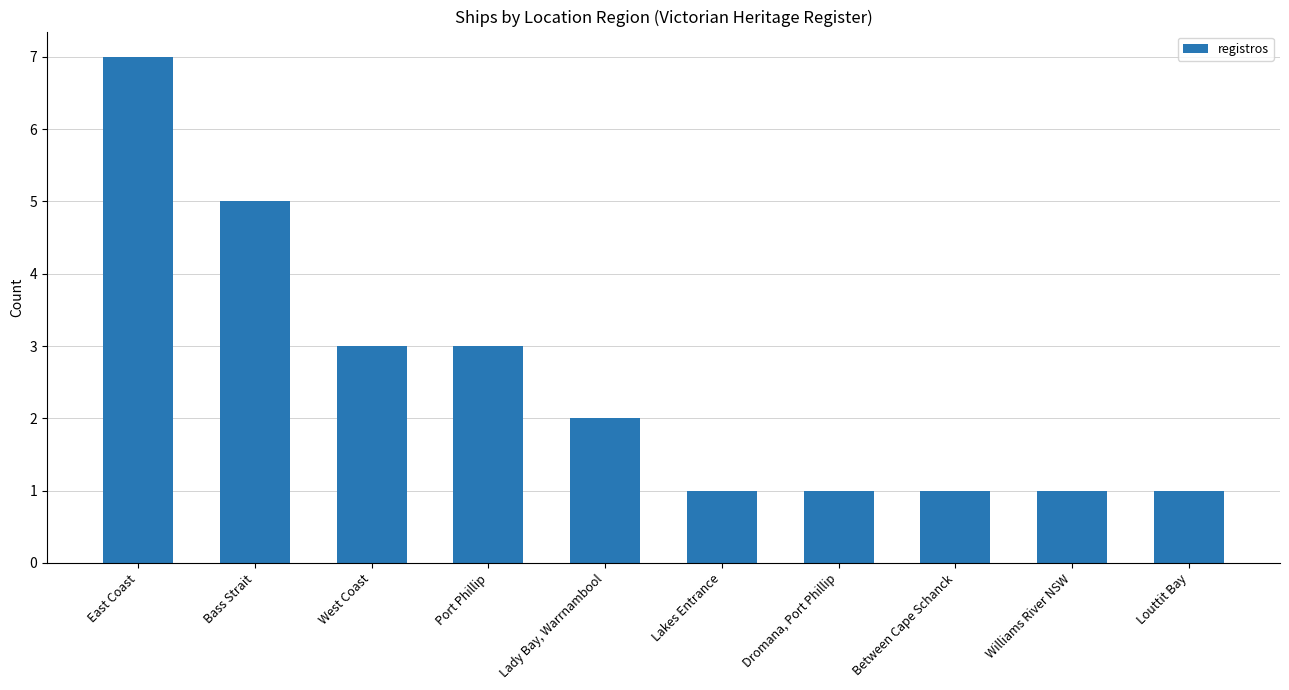

What value does the data have at Port Phillip?

3